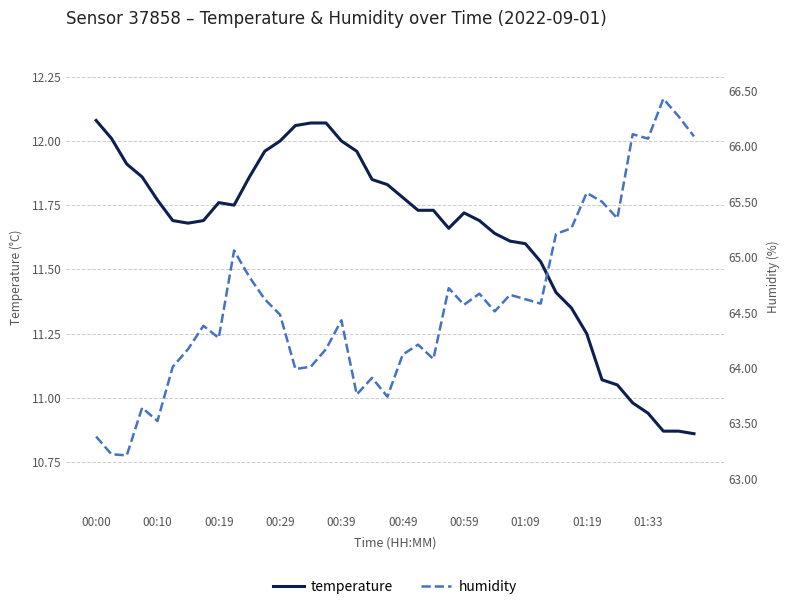

What is the average value of the humidity series?

64.6